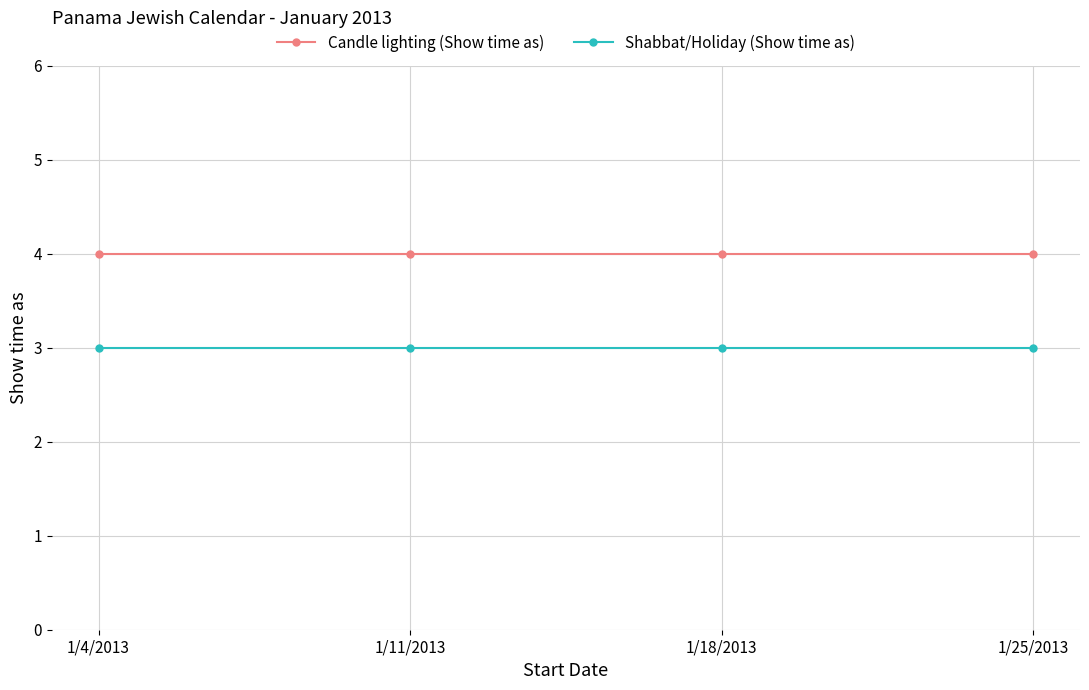

What is the highest value of the Candle lighting (Show time as) series?

4